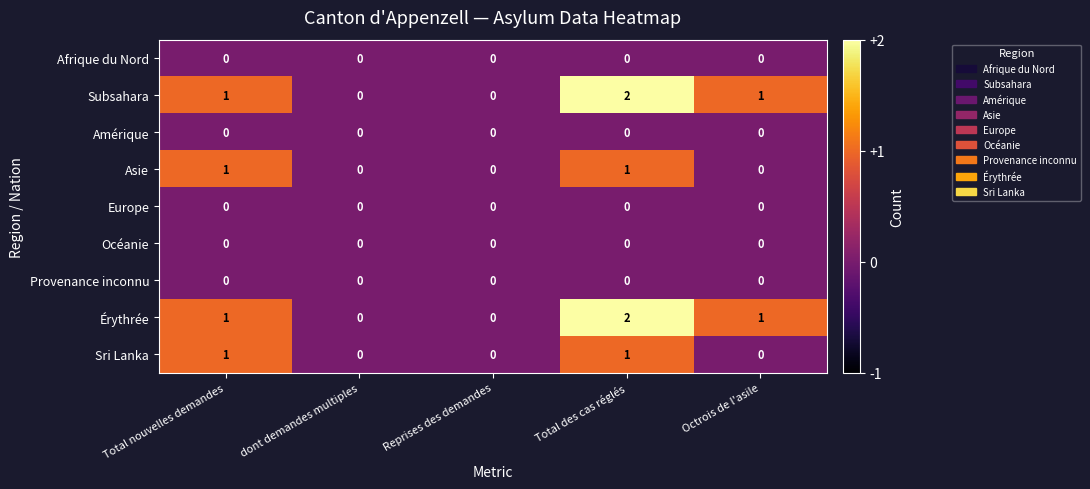

What is the maximum value shown in the chart?

2